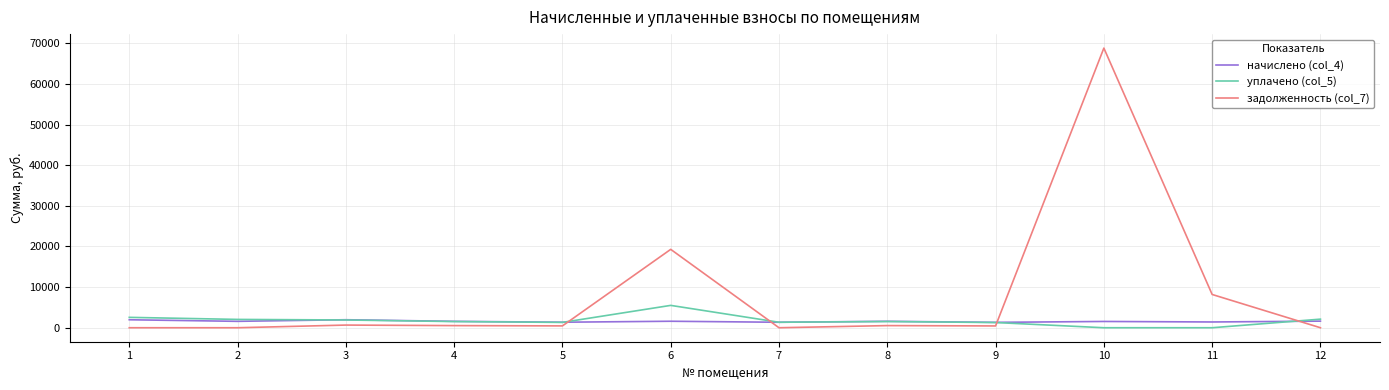

What is the sum of all задолженность (col_7) values?

98879.8